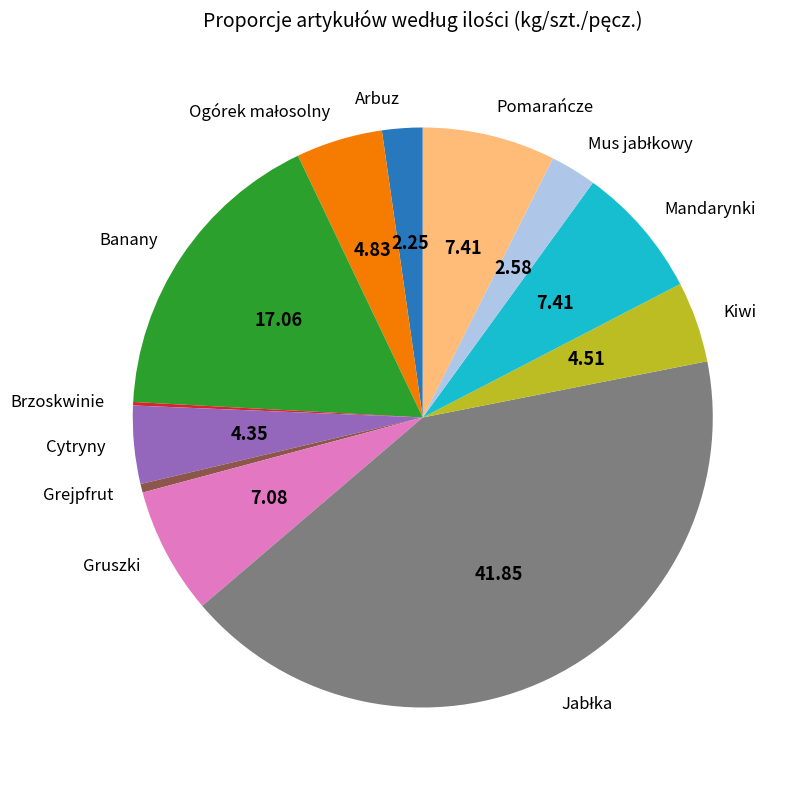

The Kiwi slice represents 5% of the pie. True or false?

True